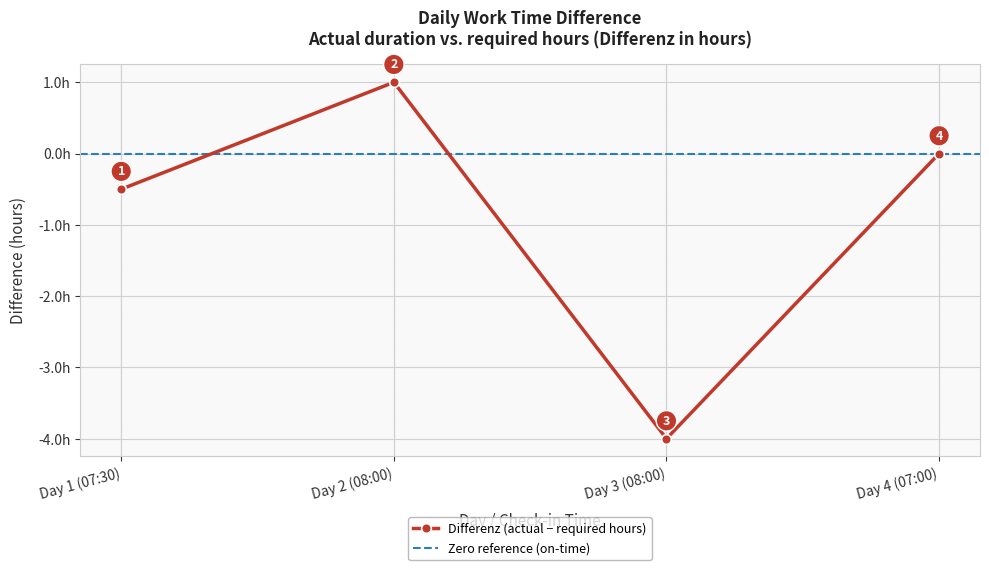

Where is the first local maximum for Differenz (actual − required hours)?

Day 2 (08:00)